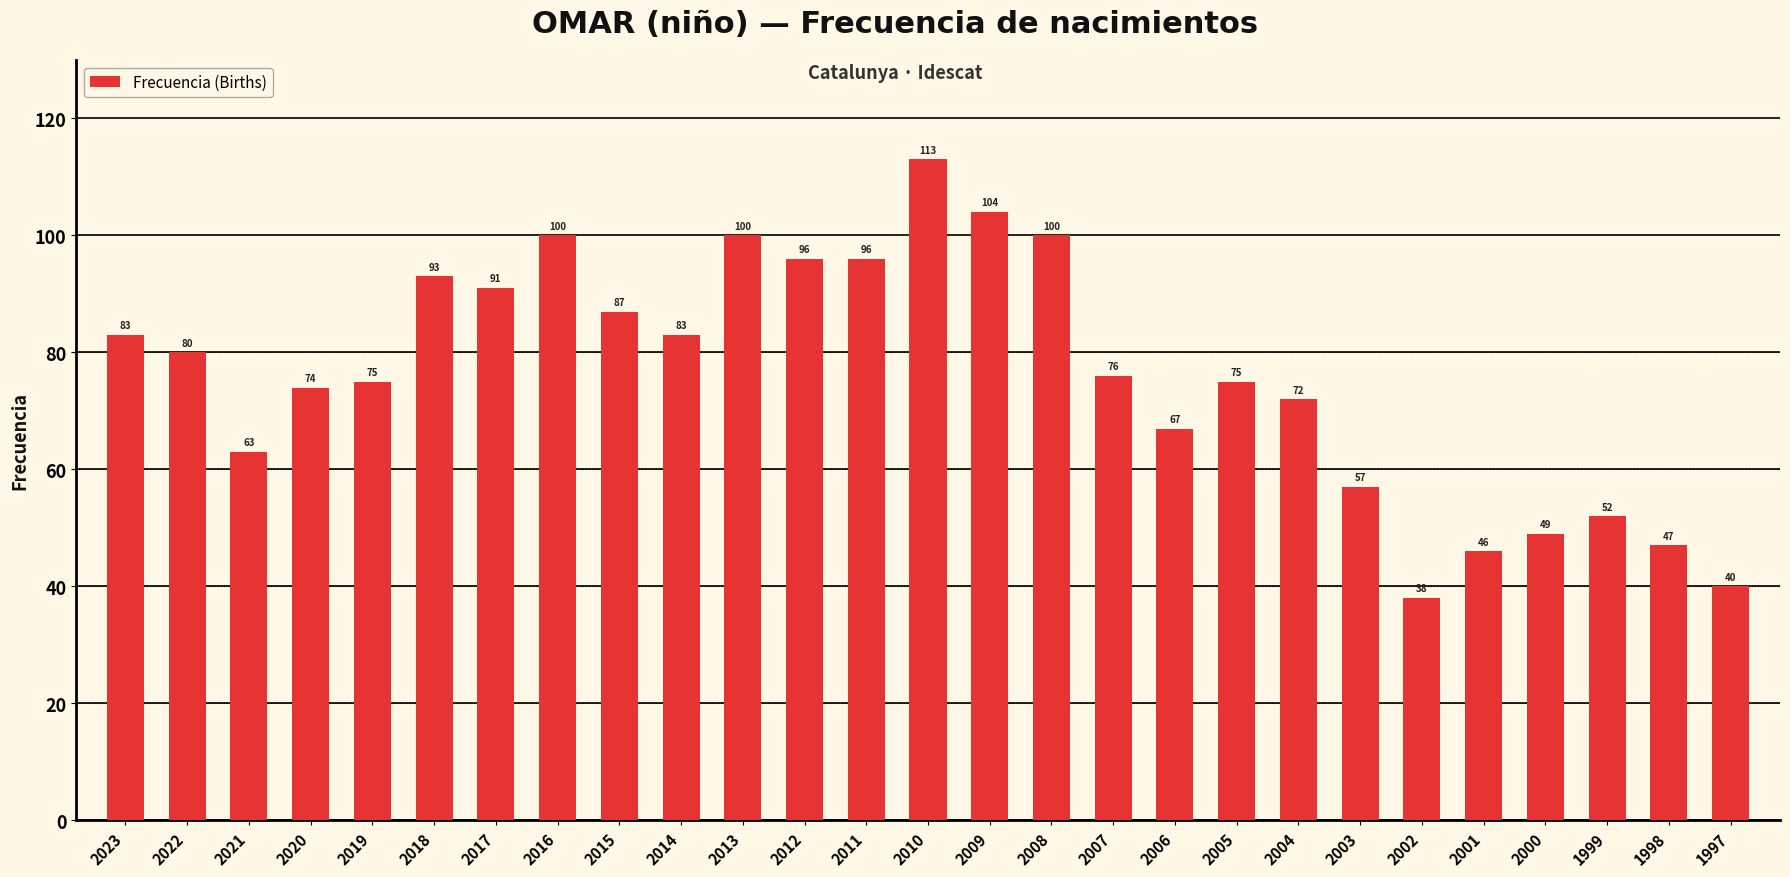

What is the sum of all values?

2057